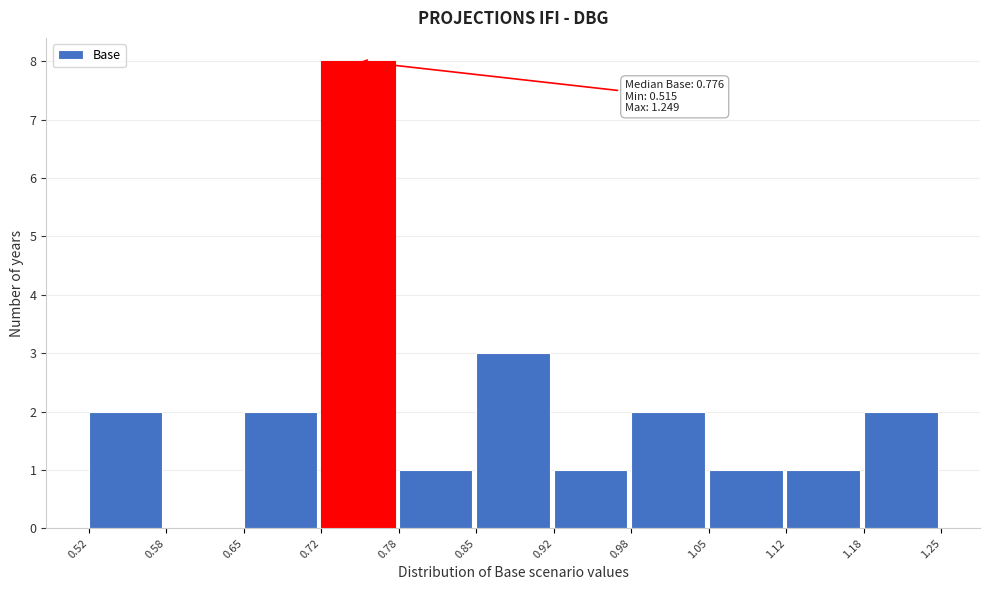

Which range on the x-axis has the tallest bar?

0.72 to 0.78